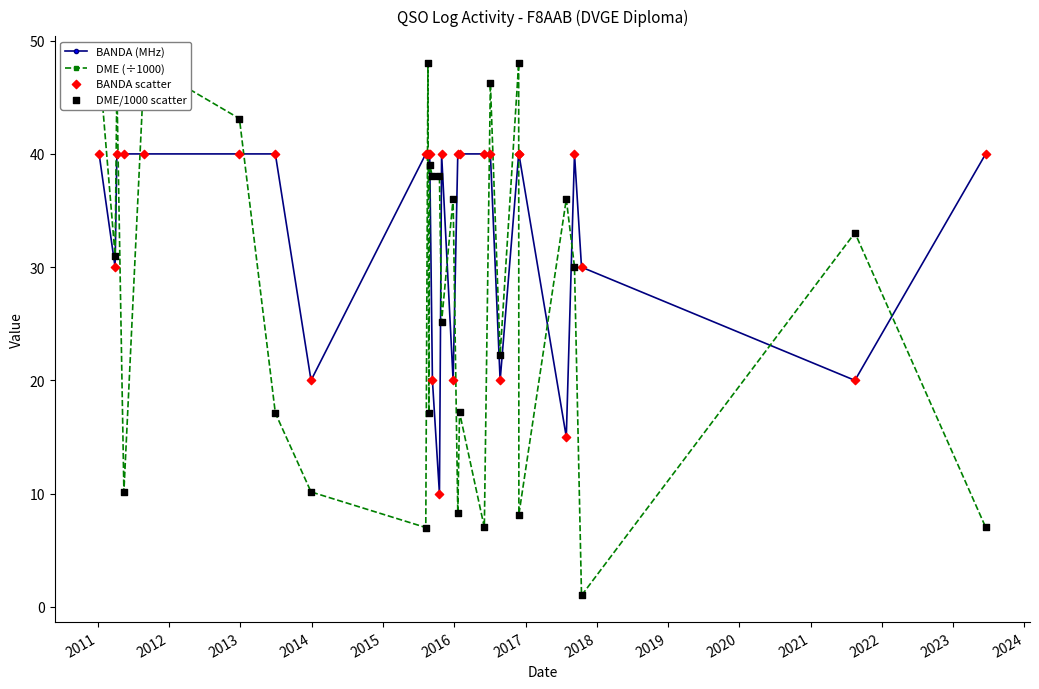

Which series has the widest spread of values?

DME (÷1000)